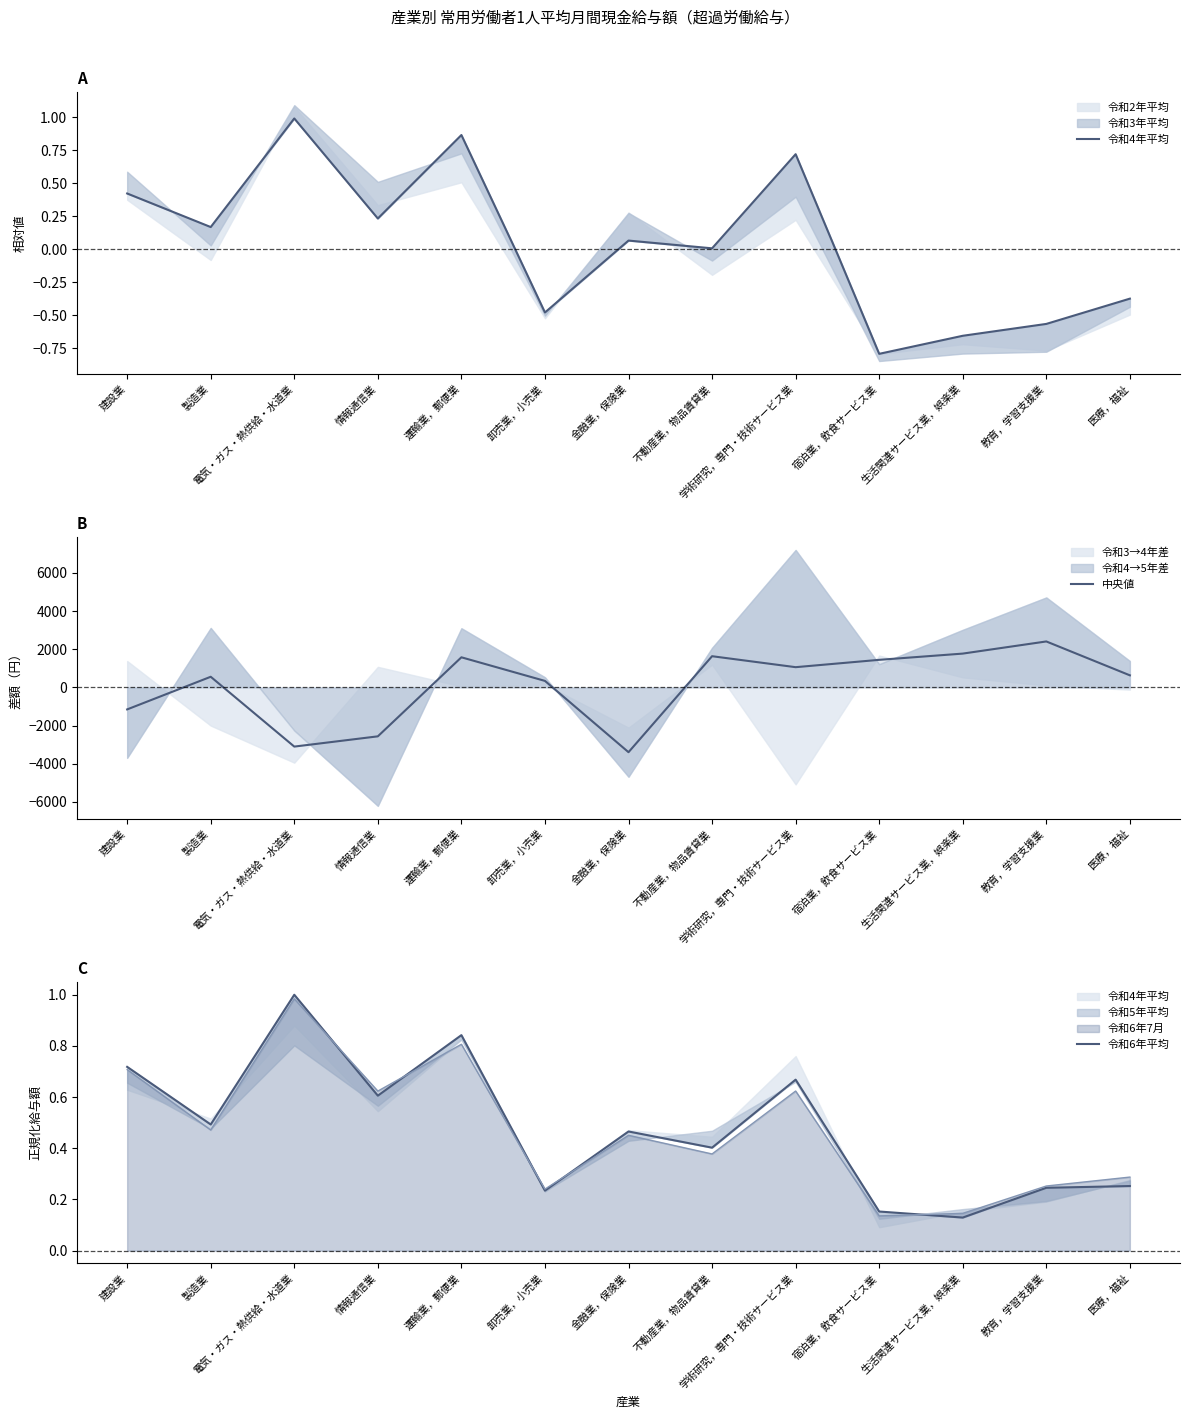

At 卸売業，小売業, list the series in order from smallest to largest.

令和4年平均, 令和6年平均, 中央値